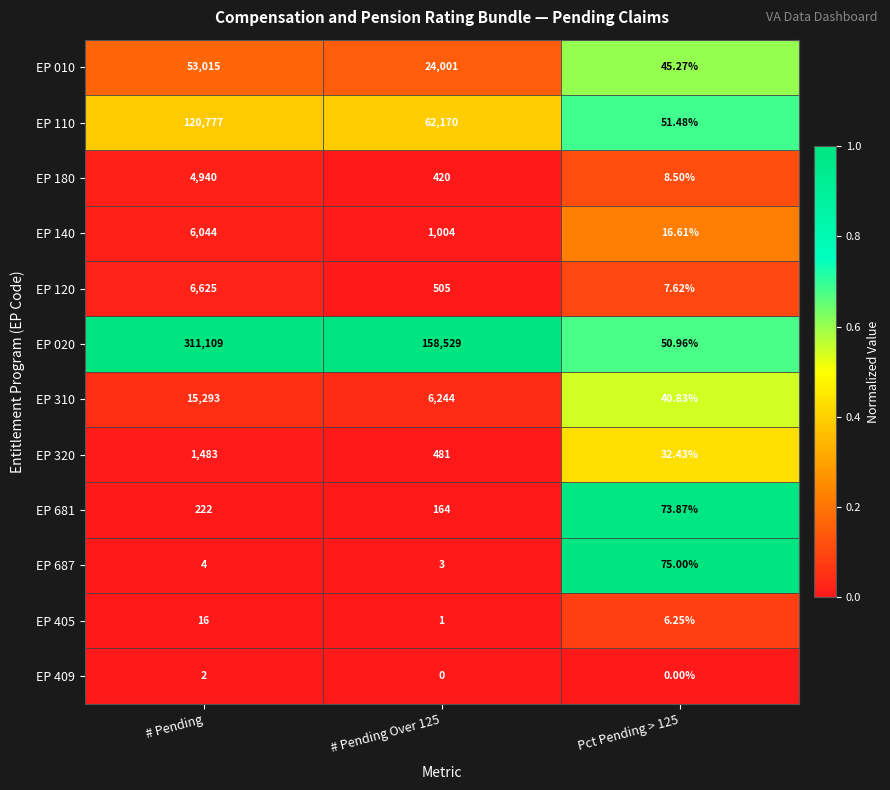

Which series has the widest spread of values?

EP 020